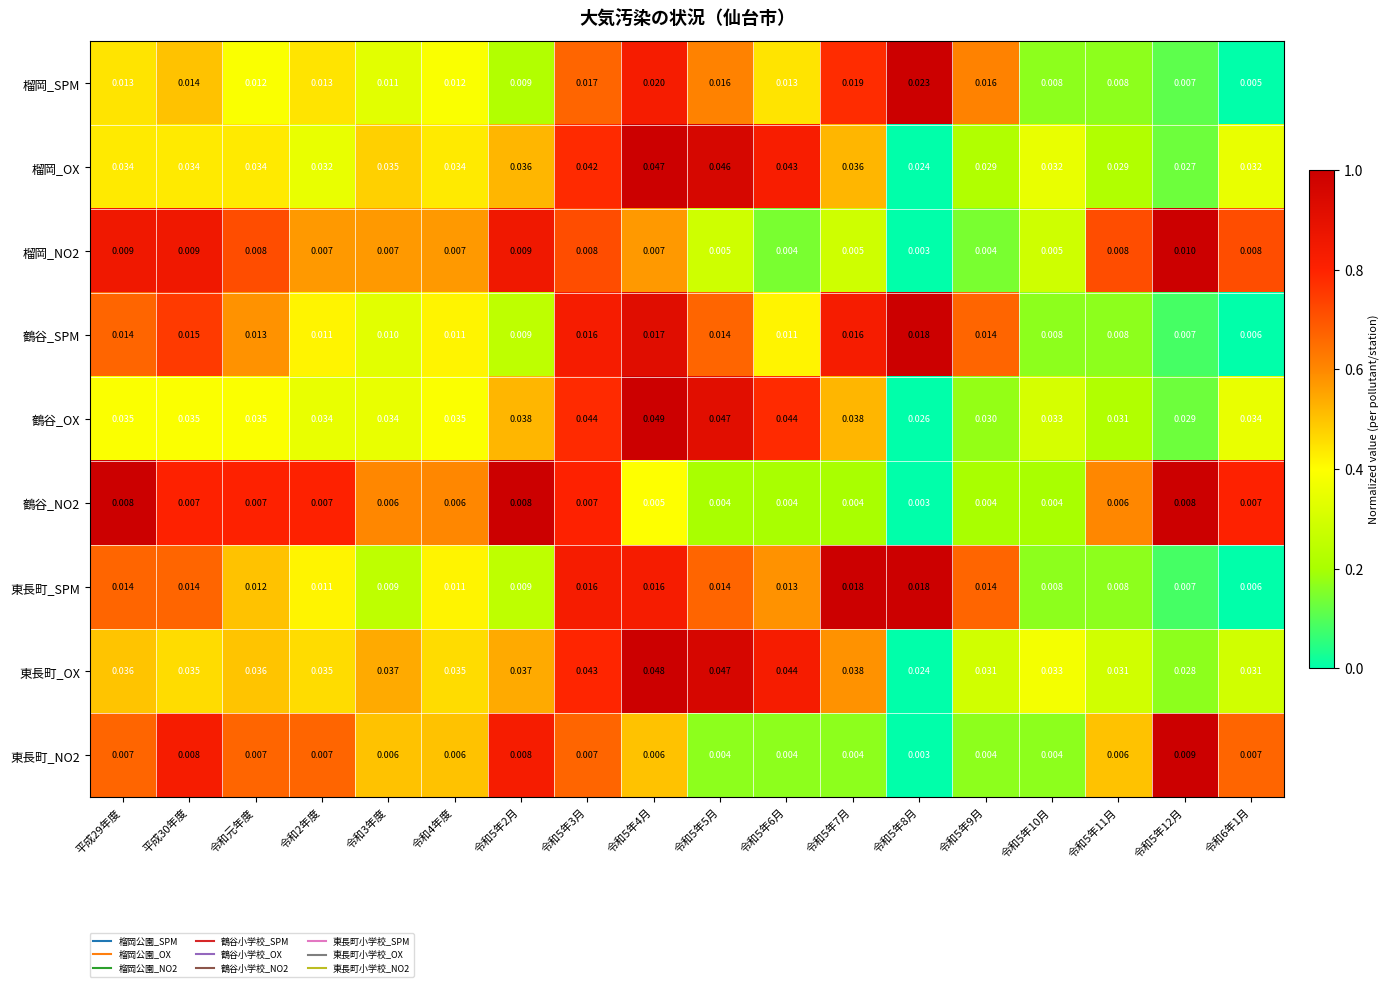

Which series changed the most between 令和4年度 and 令和6年1月?

榴岡_SPM